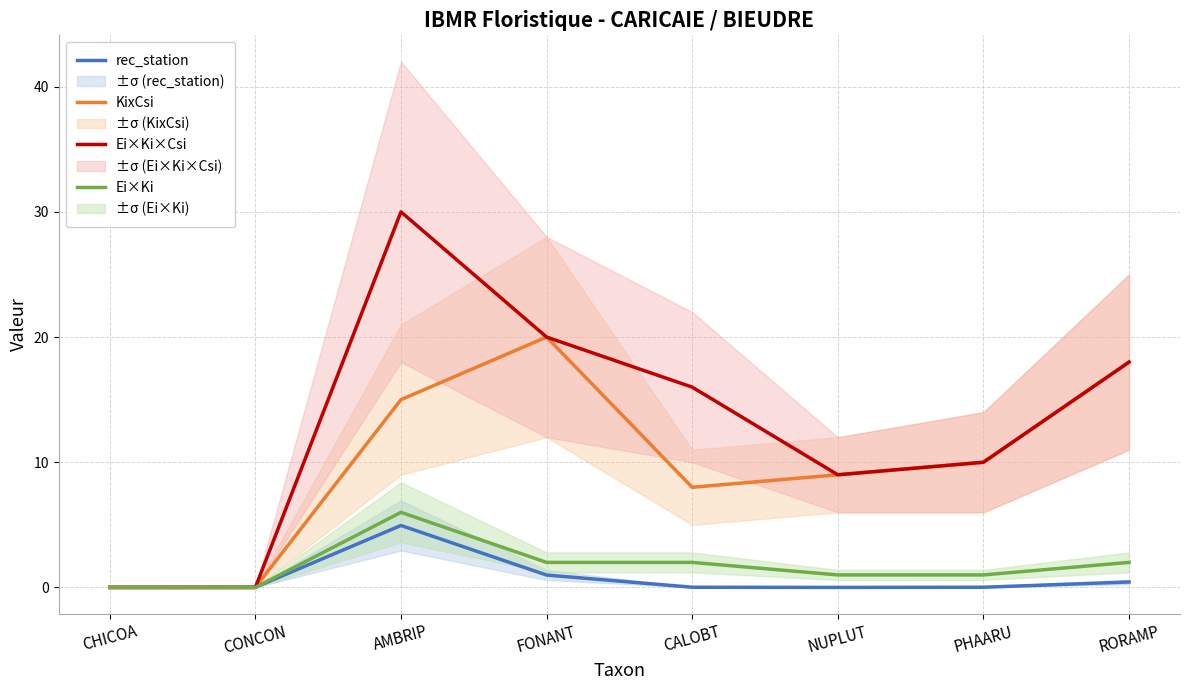

Which label corresponds to the largest value in the chart?

AMBRIP